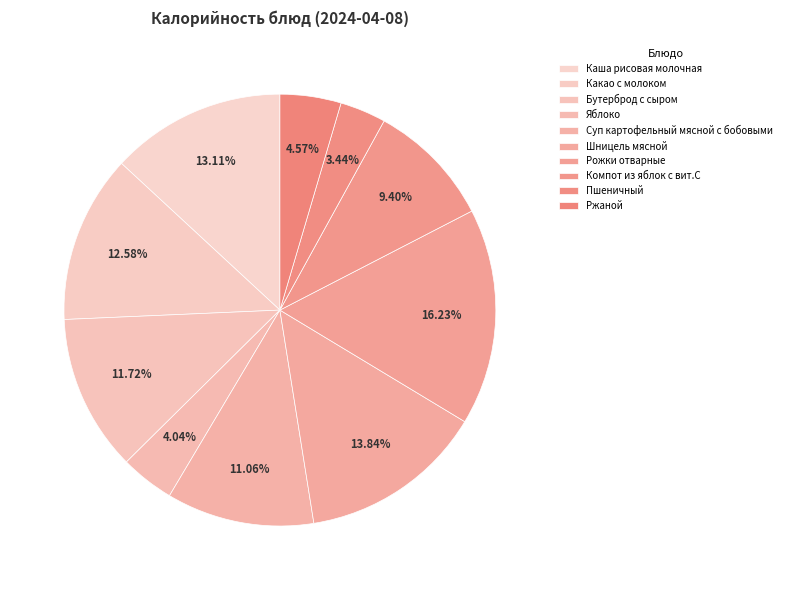

What is the ratio of the value at Каша рисовая молочная to the value at Ржаной?

2.9